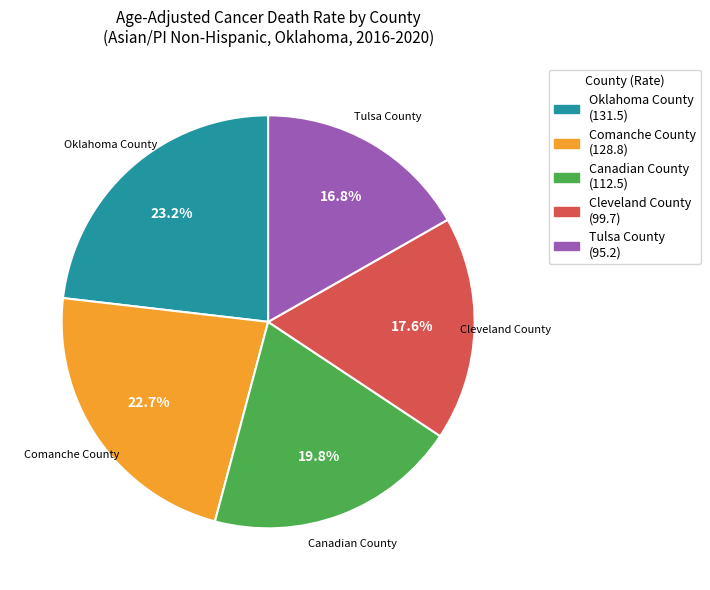

Does any single category account for the majority?

No